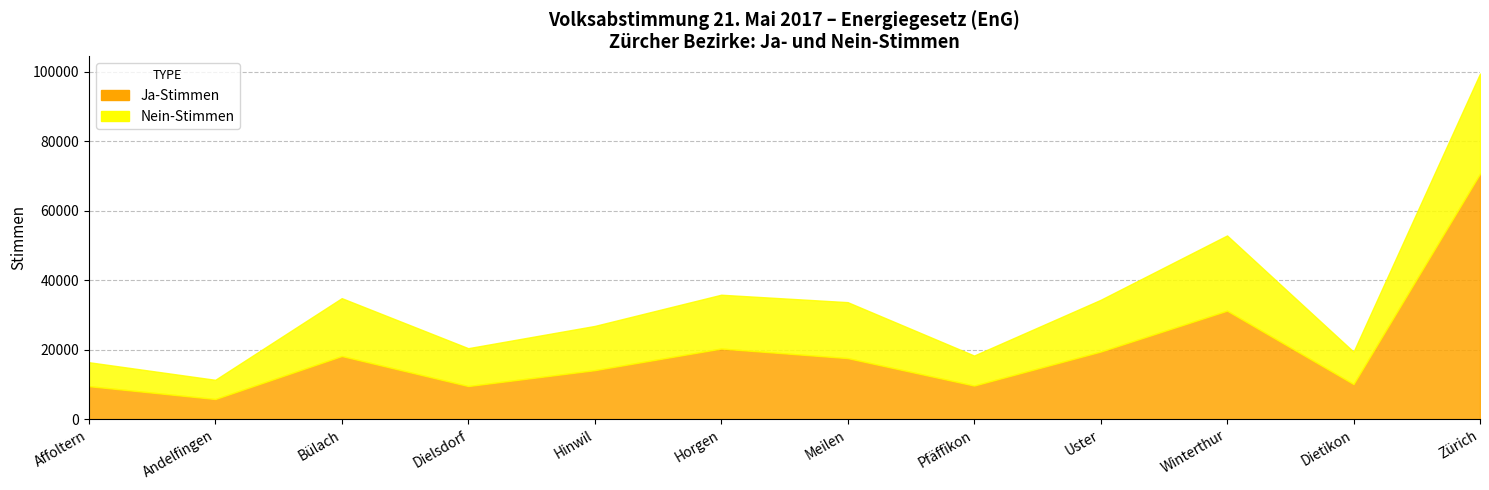

List the series in order of their peak value, highest first.

Ja-Stimmen, Nein-Stimmen